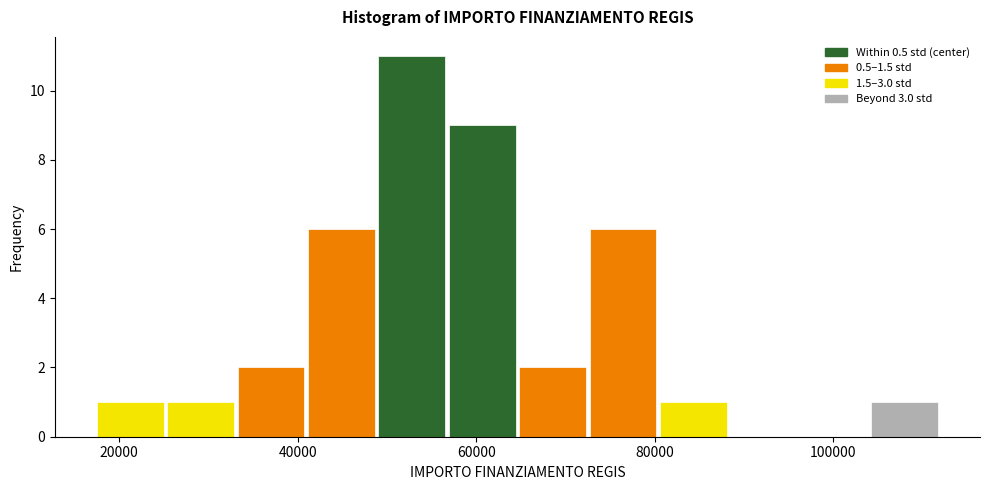

Around what value on the x-axis is the tallest bar? Give the approximate position of its centre, as read against the axis.

52000